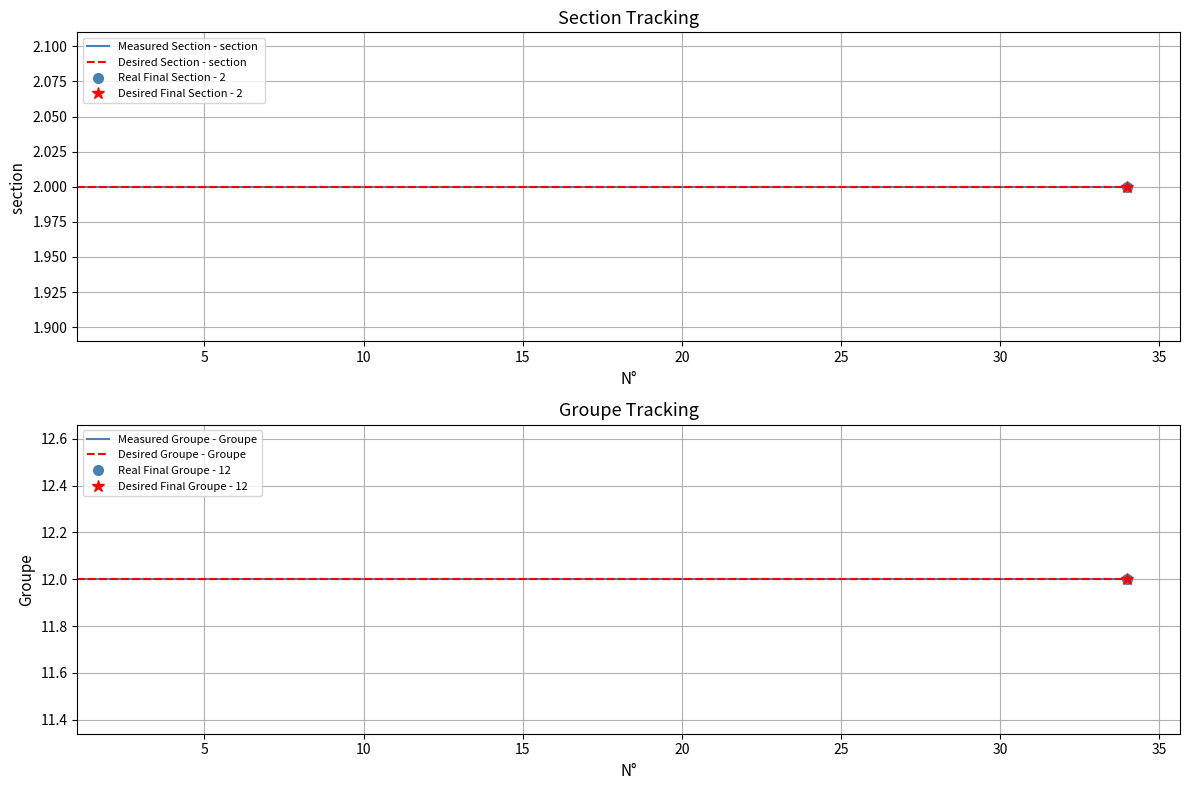

Which series has the largest total across all categories?

Measured Groupe - Groupe